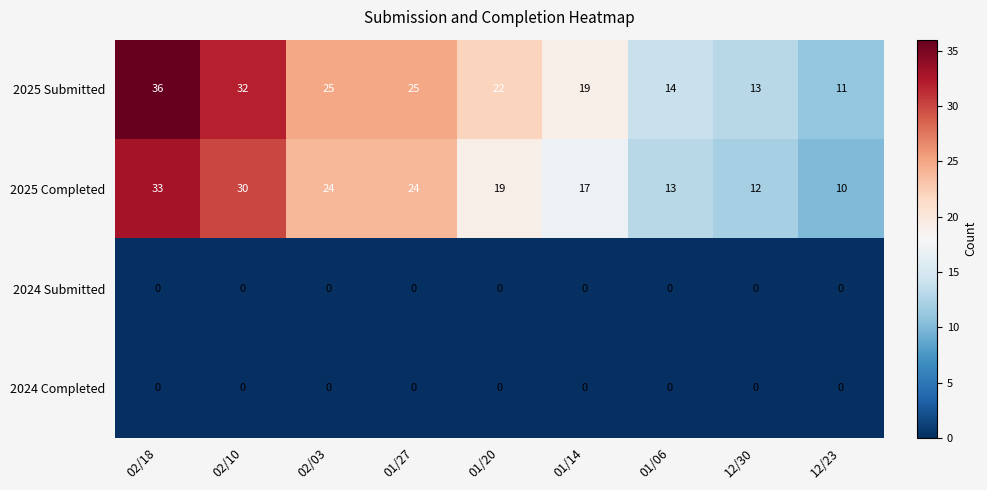

What is the difference between the second highest and minimum values in the 2025 Completed series?

20